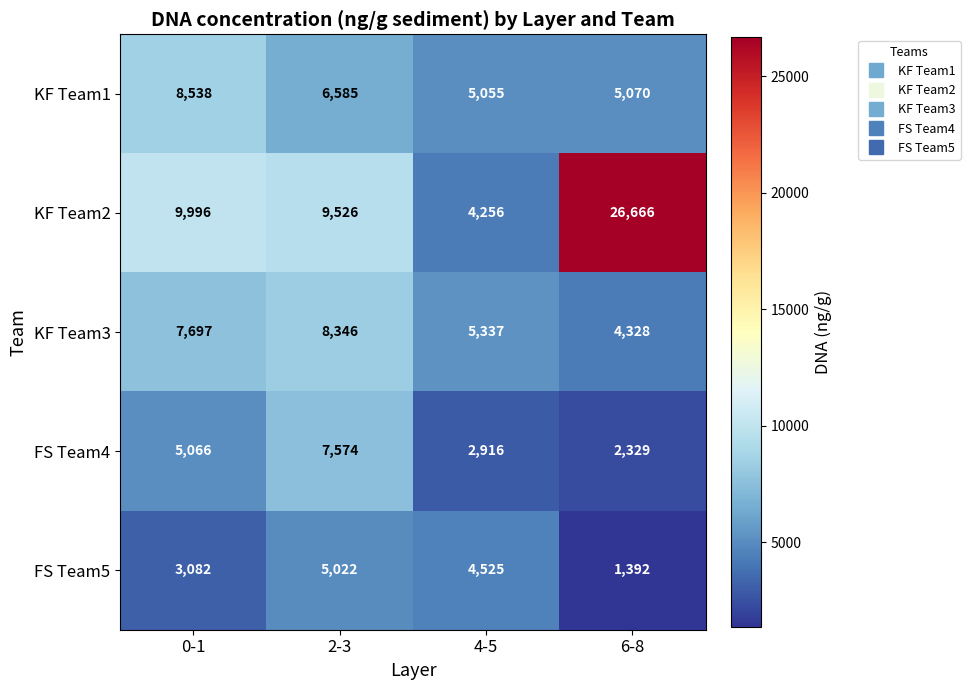

What is the total value across all series at 6-8?

39785